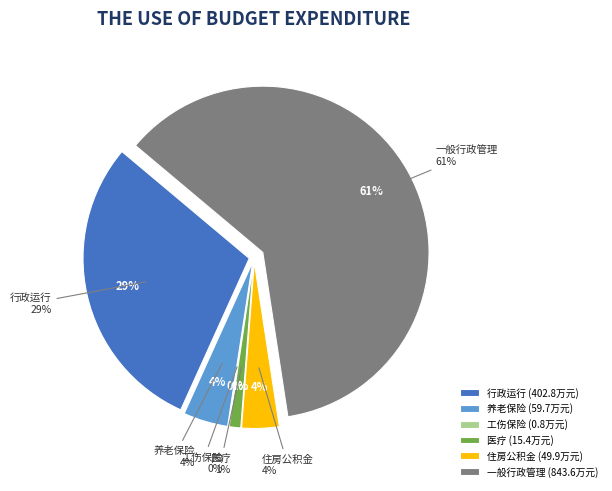

How many slices are in this pie chart?

6